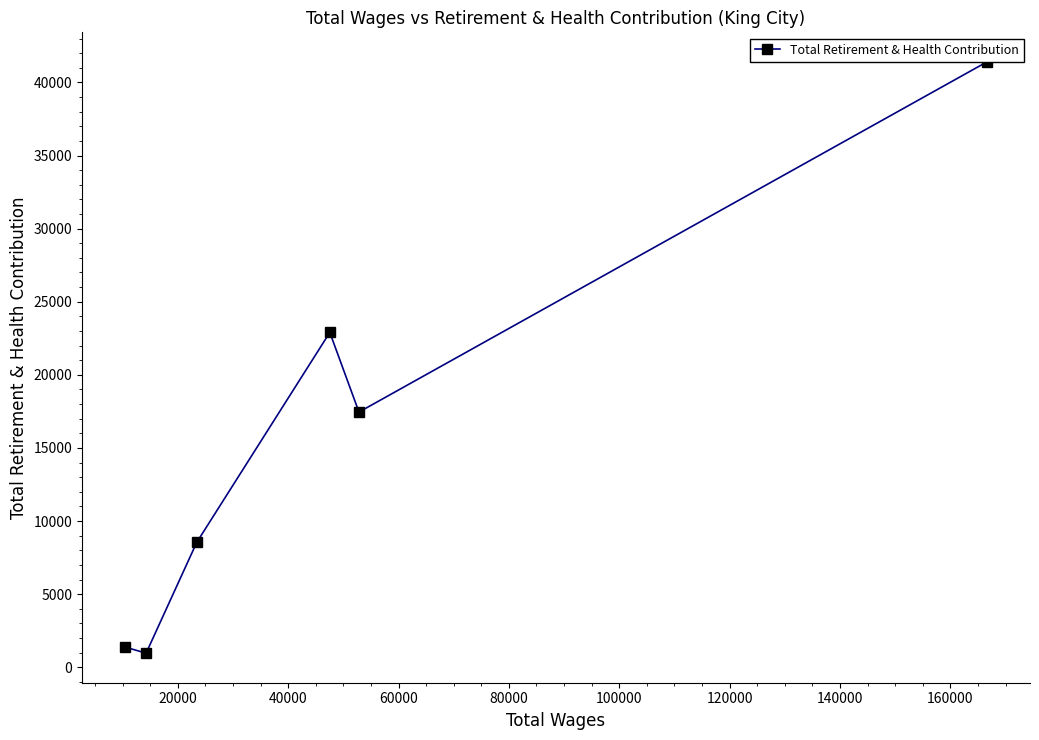

True or false: the data has more than 2 interior local peaks.

False